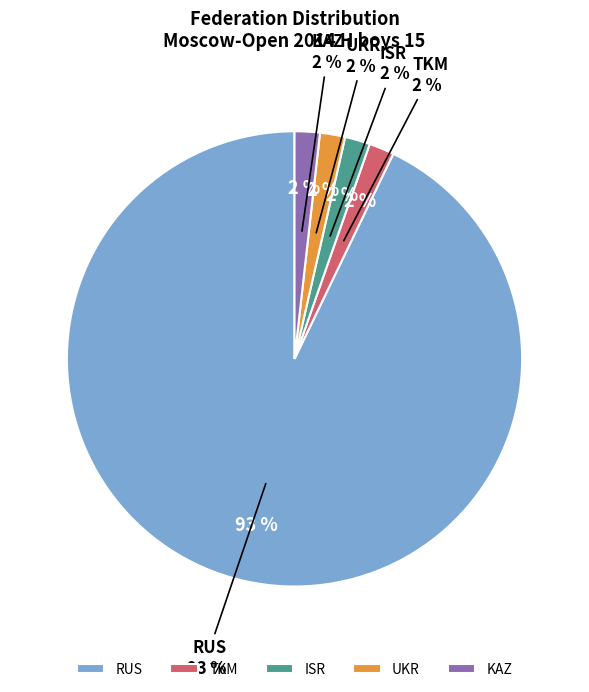

Combined, do ISR and UKR account for over 50%?

No